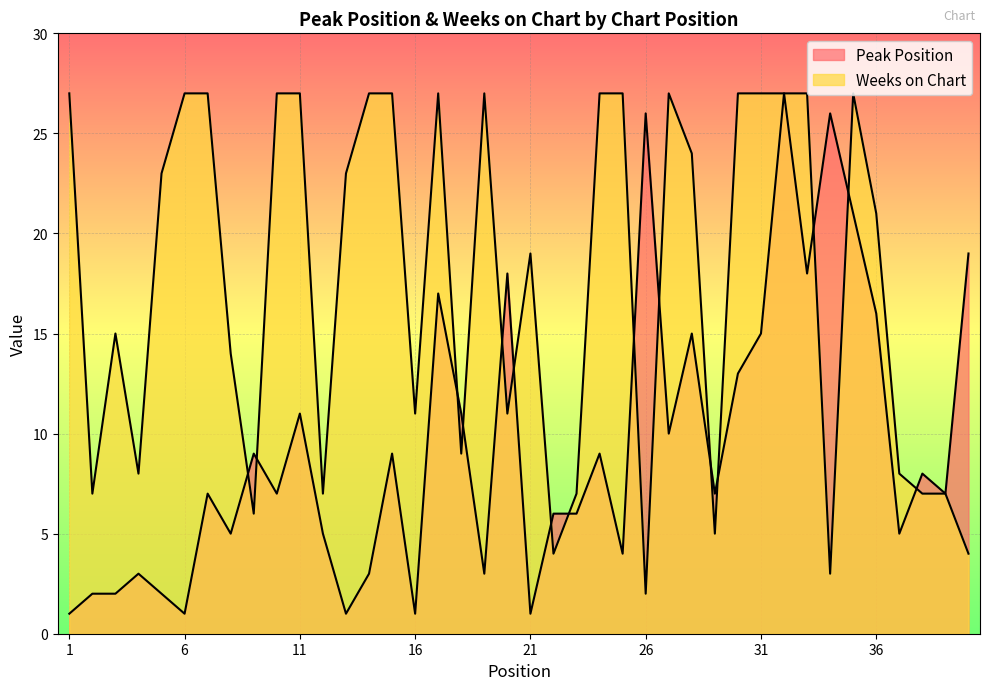

List the series in order of their overall mean, highest first.

Weeks on Chart, Peak Position